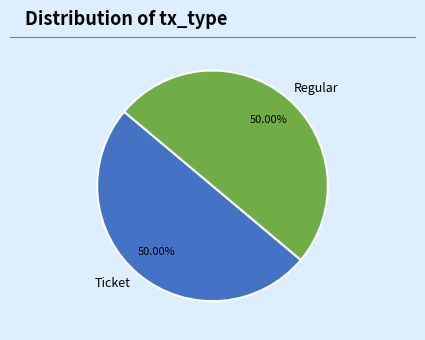

To the nearest percent, what percentage of the pie is Regular?

50%